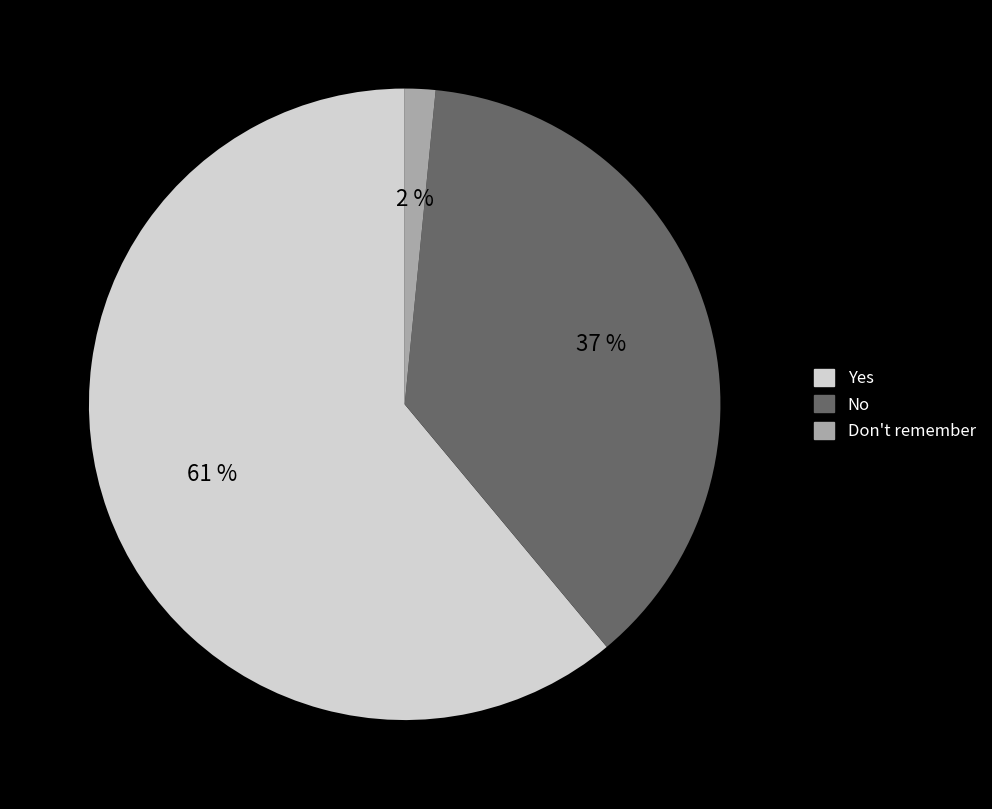

To the nearest percent, what portion does Don't remember represent?

2%